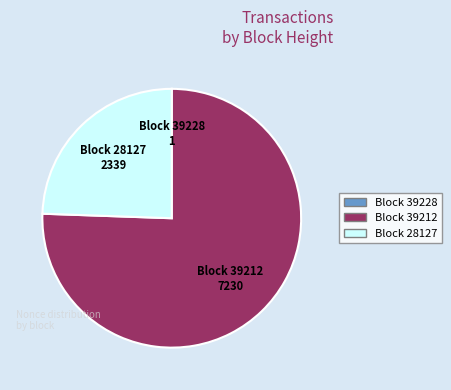

Which slice represents more than half of the pie?

Block 39212